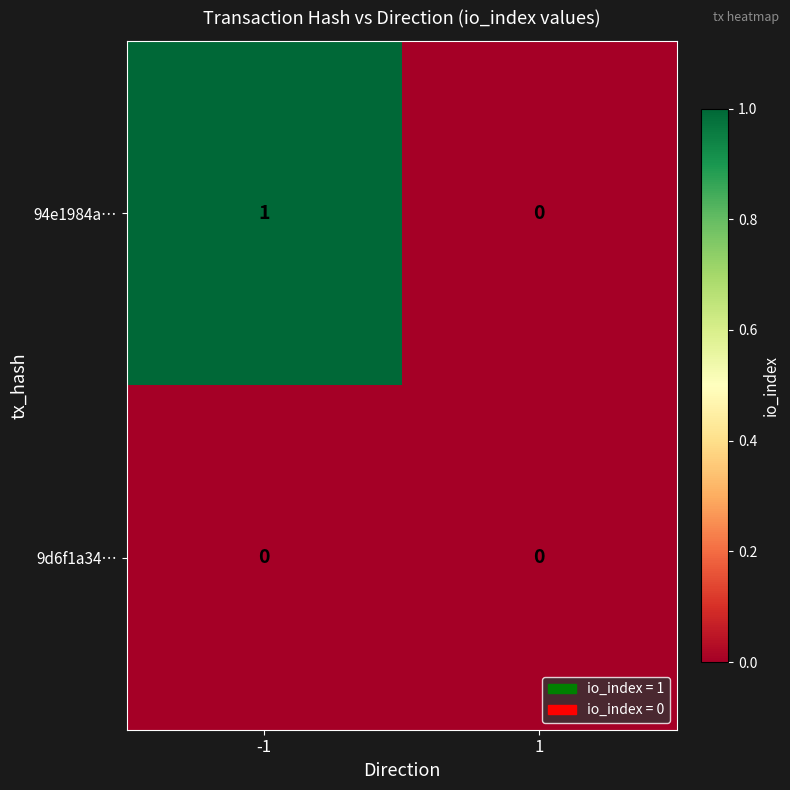

Rank the series by their maximum value, from lowest to highest.

9d6f1a34…, 94e1984a…